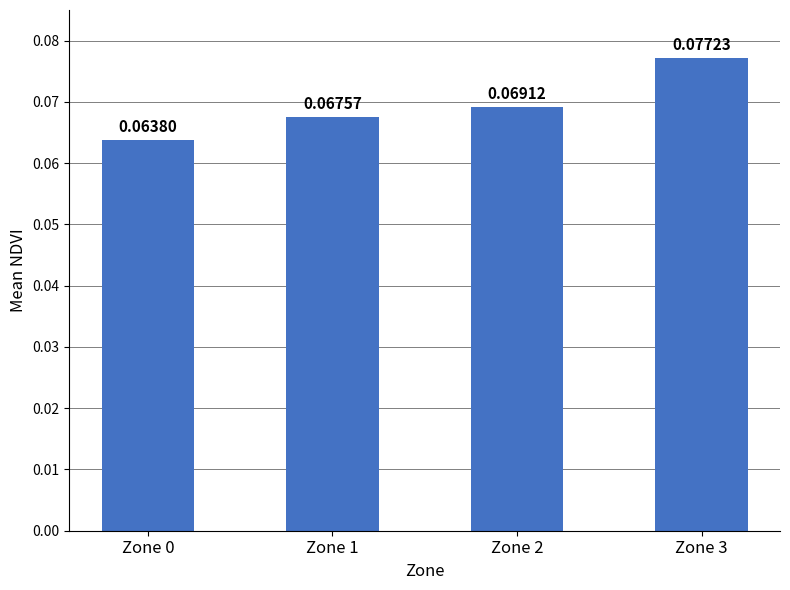

What is the sum of all values?

0.3